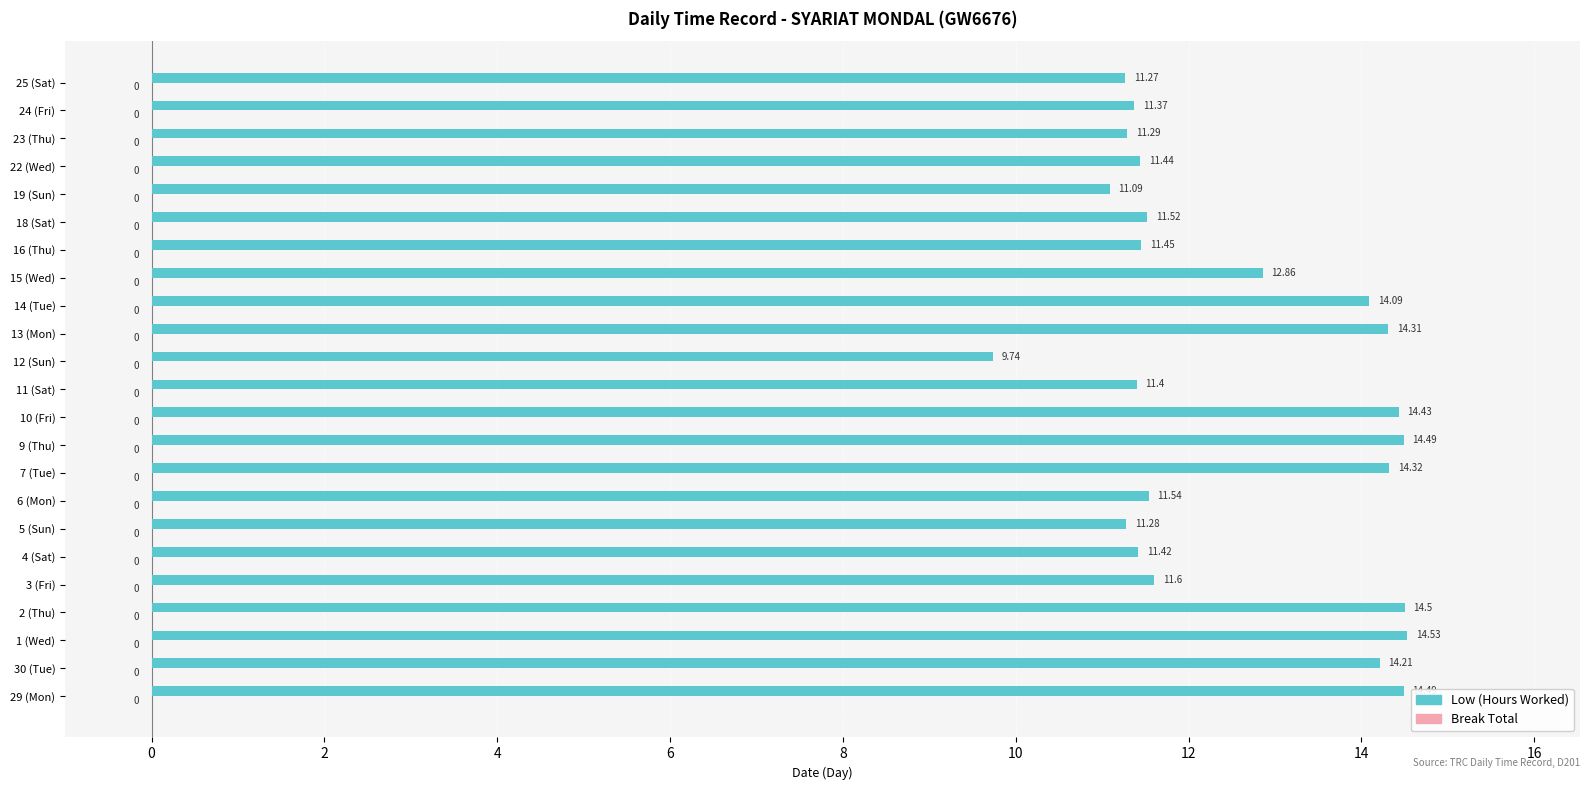

Approximately how many times larger is the value at 2 (Thu) compared to 3 (Fri)?

1.2